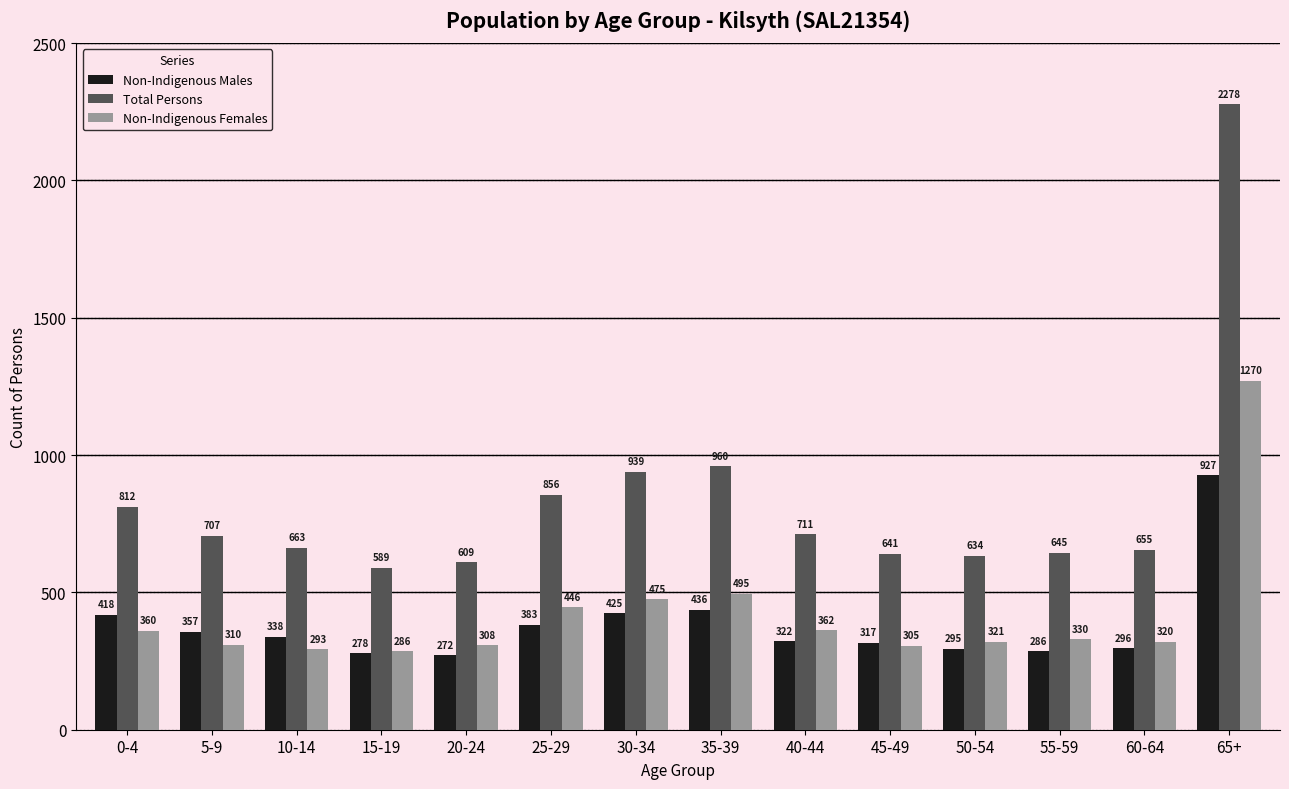

How many series are shown in this chart?

3